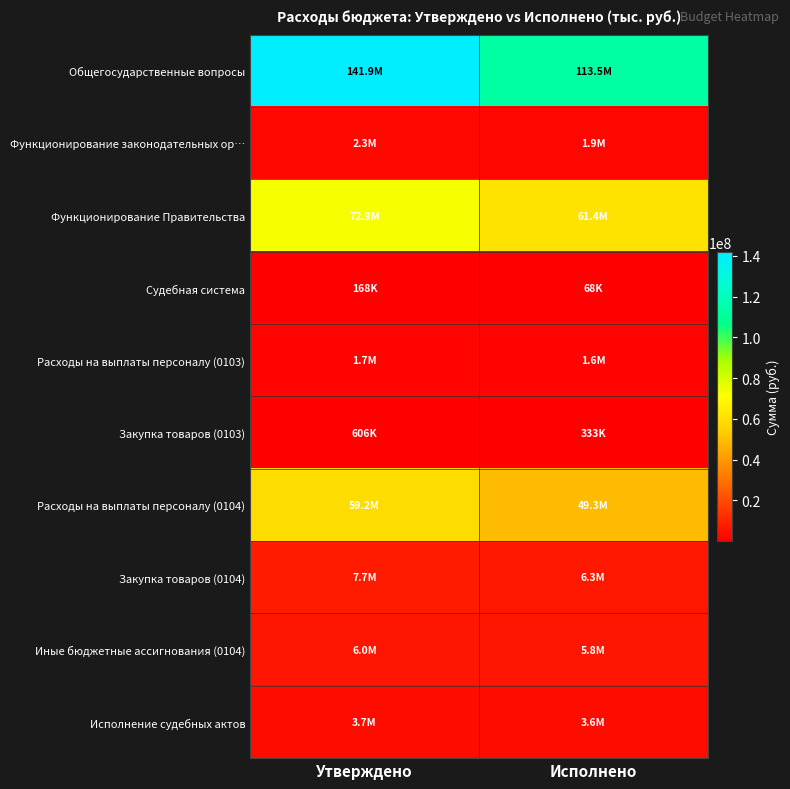

Between Исполнено and Утверждено, which is larger?

Утверждено